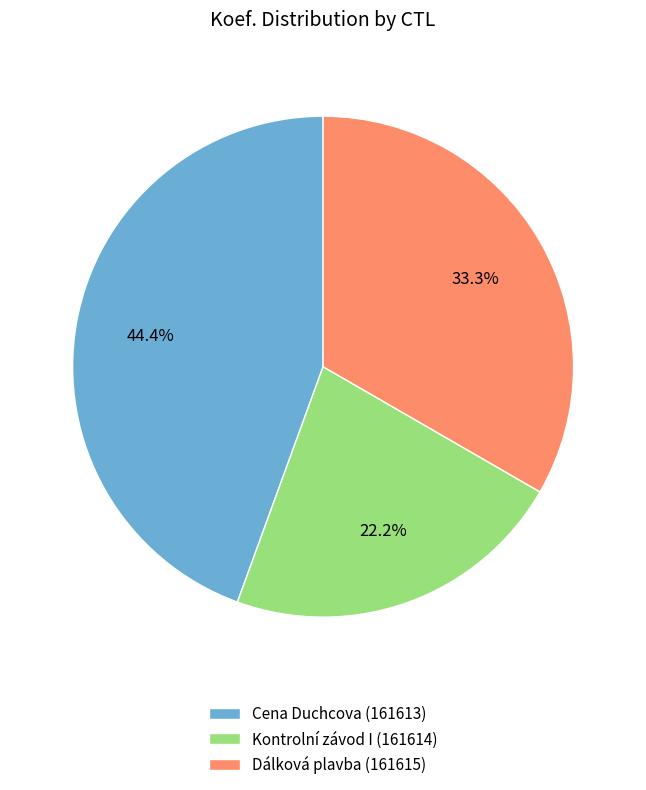

What is the largest slice in the pie chart?

Cena Duchcova (161613)